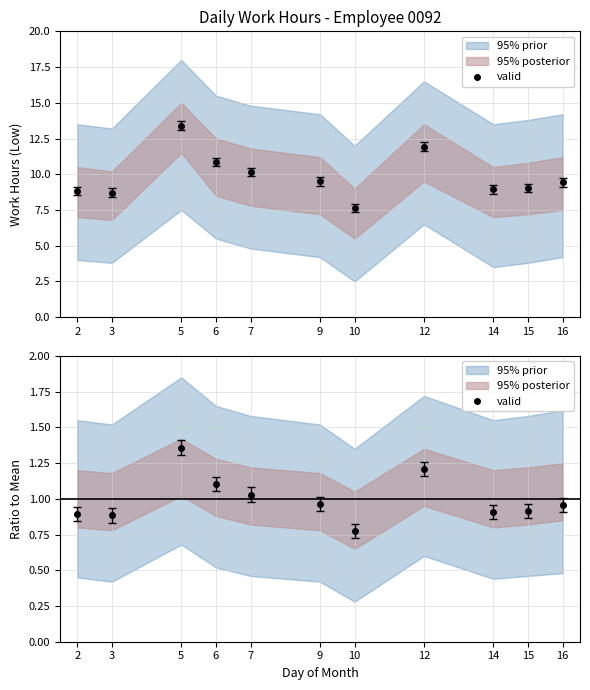

Reading left to right, list all the values displayed in this chart.

2=0.9	3=0.9	5=1.4	6=1.1	7=1.0	9=1.0	10=0.8	12=1.2	14=0.9	15=0.9	16=1.0